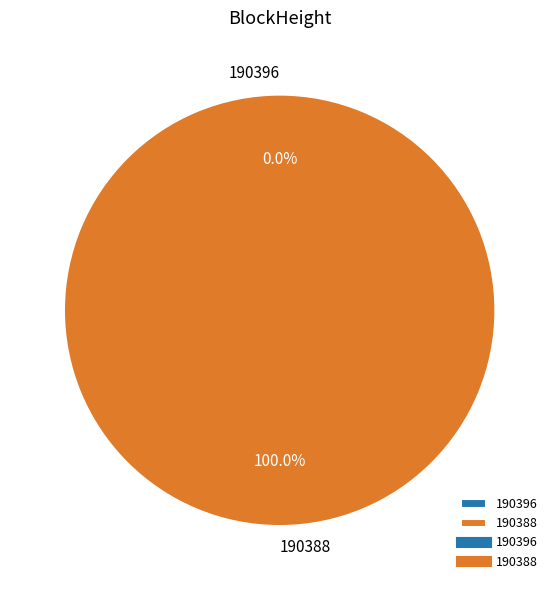

What percentage is NOT represented by 190396?

100.0%